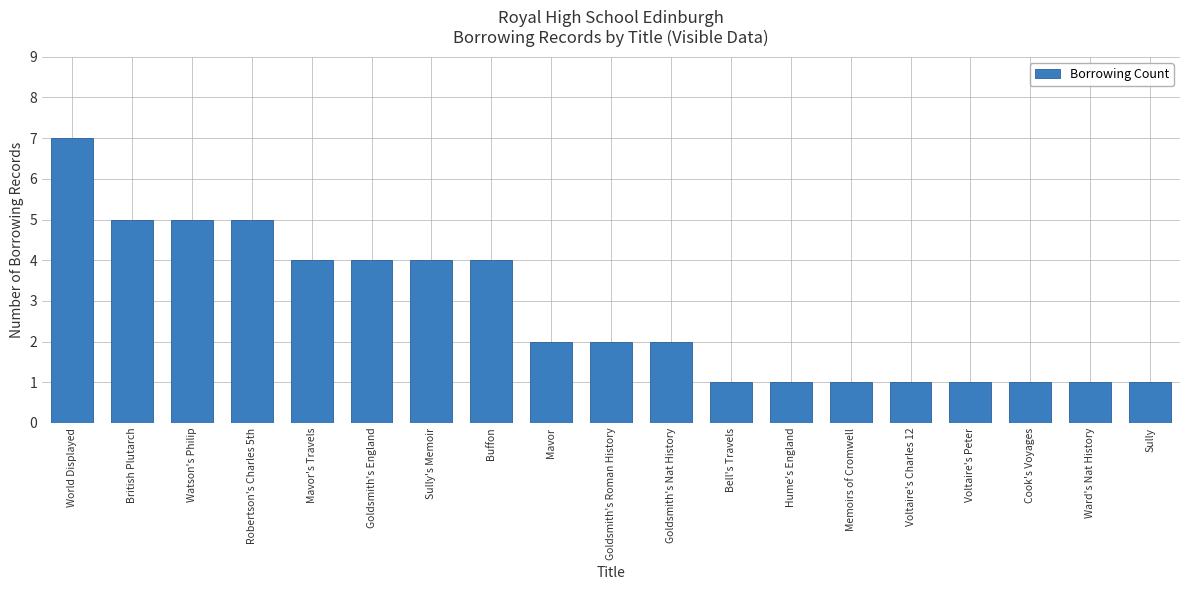

The value at Bell's Travels is 1. True or false?

True